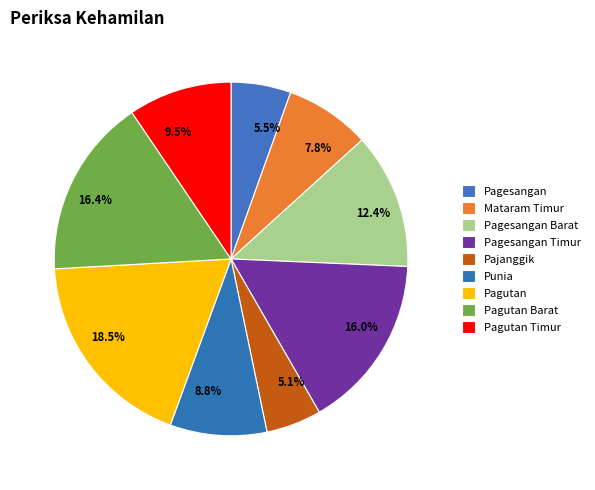

To the nearest percent, what portion does Punia represent?

9%